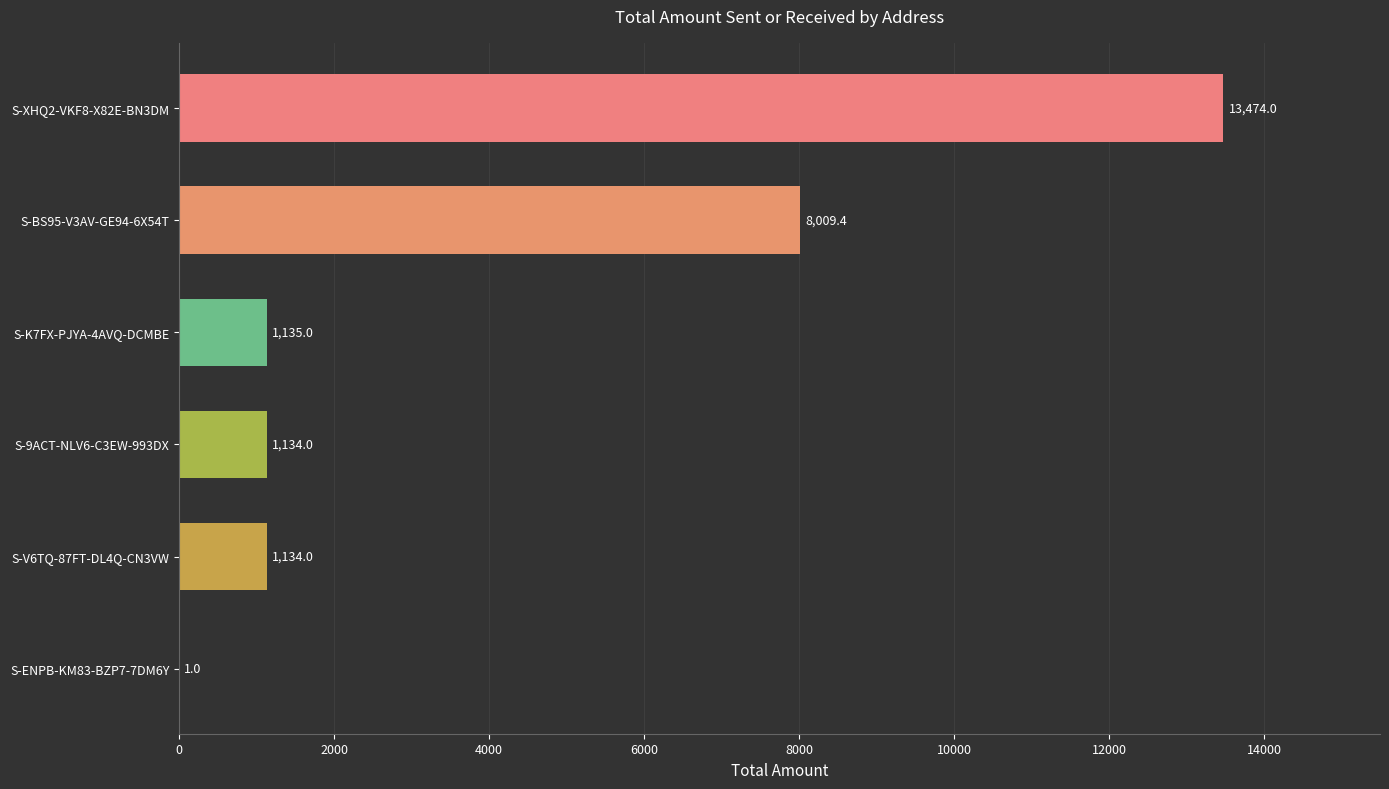

Are the bars horizontal?

Yes